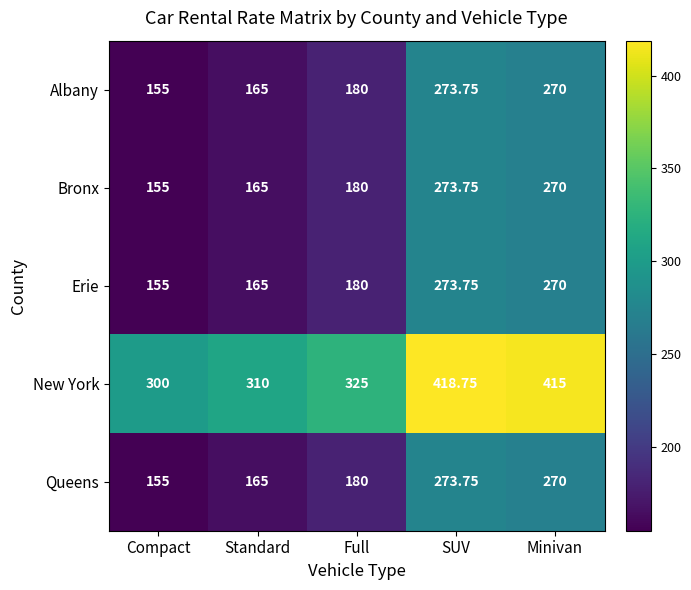

At which category does the chart reach its minimum across all series?

Compact